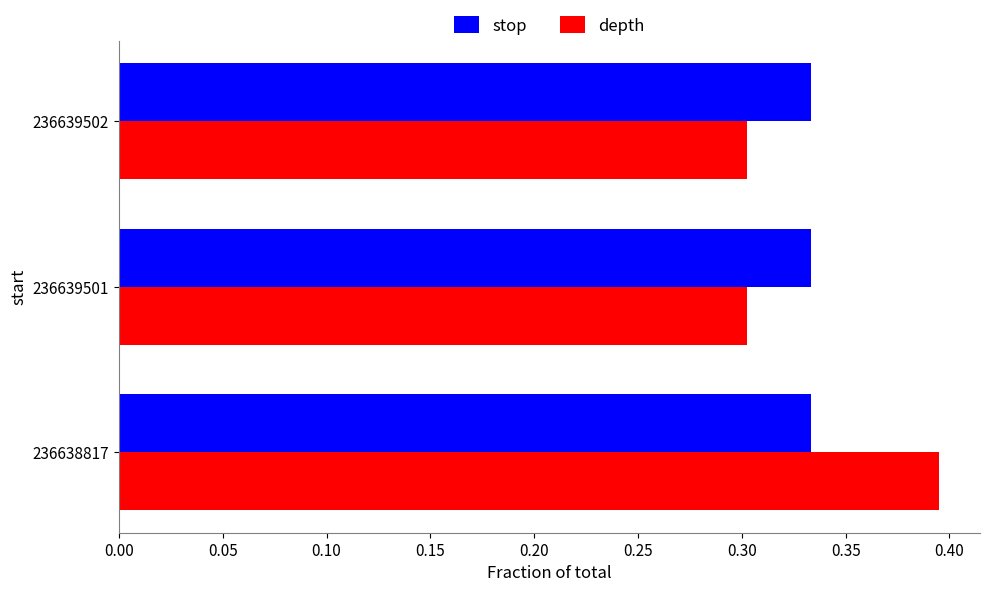

What is the sum of the depth values at 236639501 and 236639502?

0.6